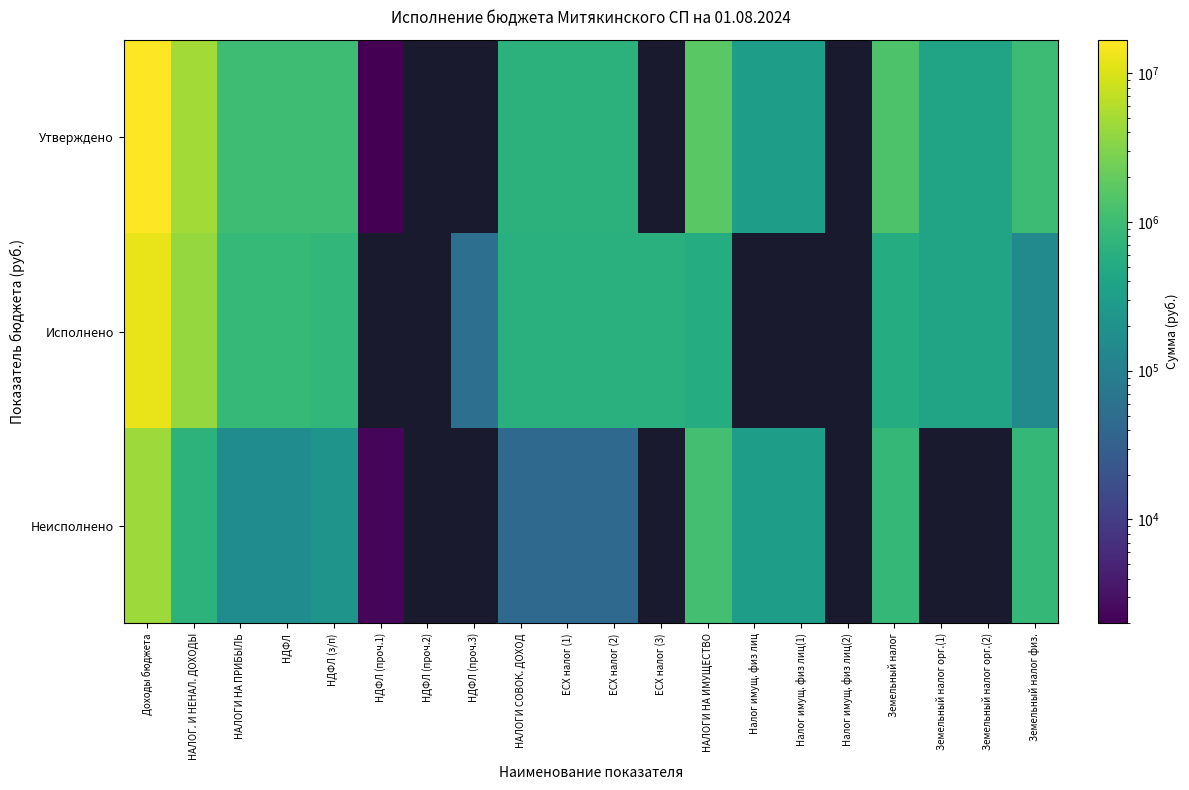

Which category has the highest value in the Исполнено series?

Доходы бюджета